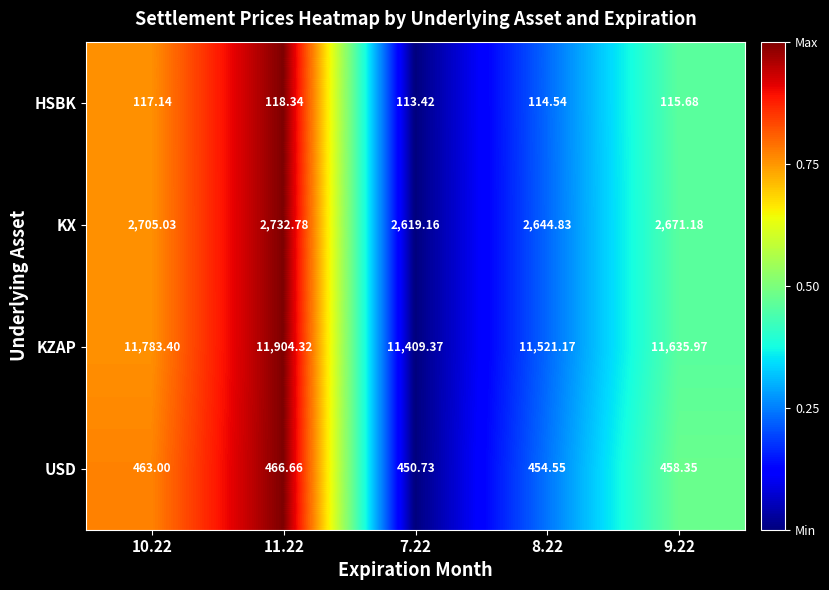

Which series has the largest total across all categories?

KZAP